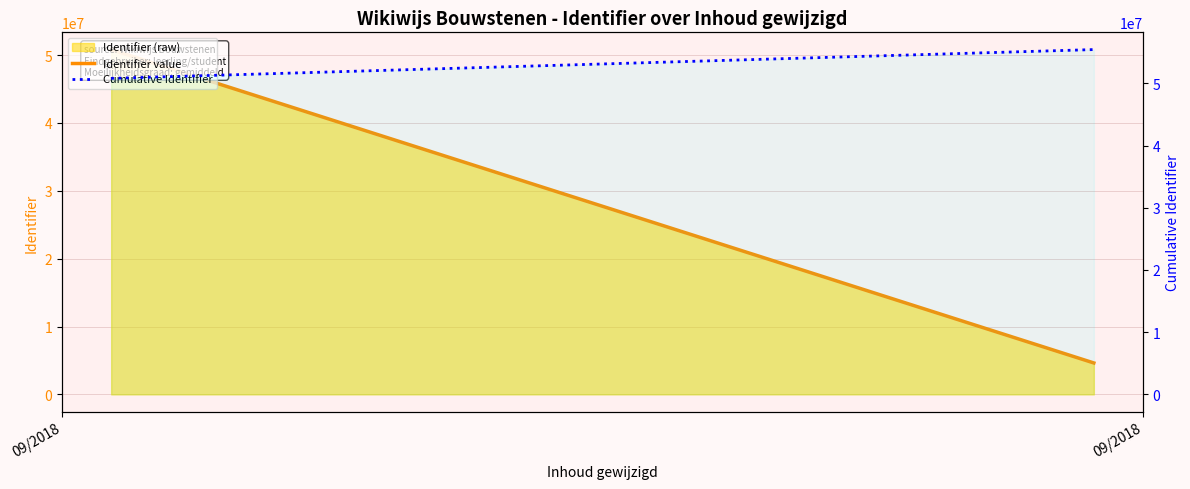

Does the chart display data point markers on the line(s)?

No